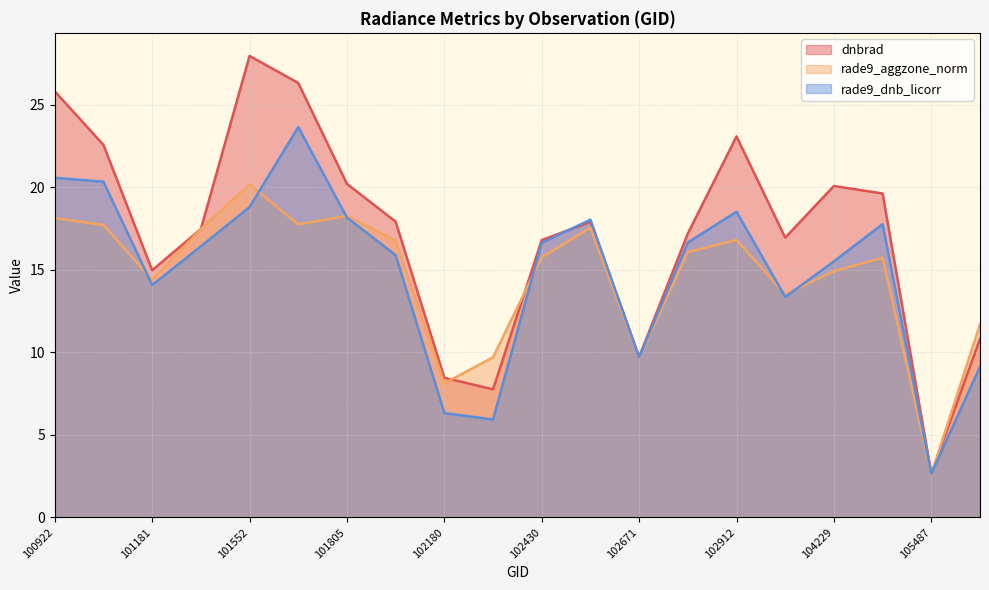

What is the value of the rade9_aggzone_norm point at the 17th from the left?

14.9